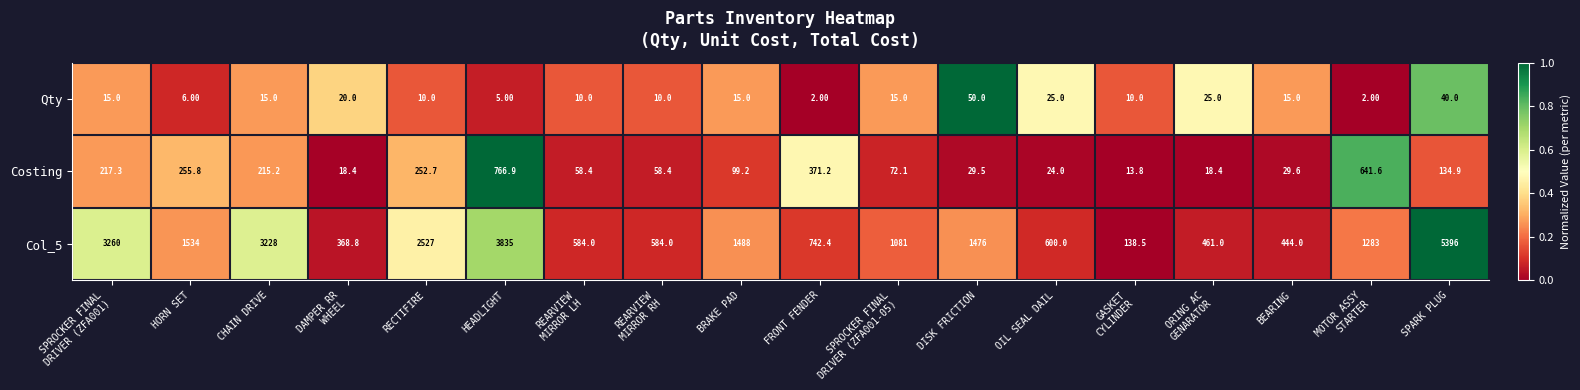

At which category is the sum across all series the highest?

SPARK PLUG